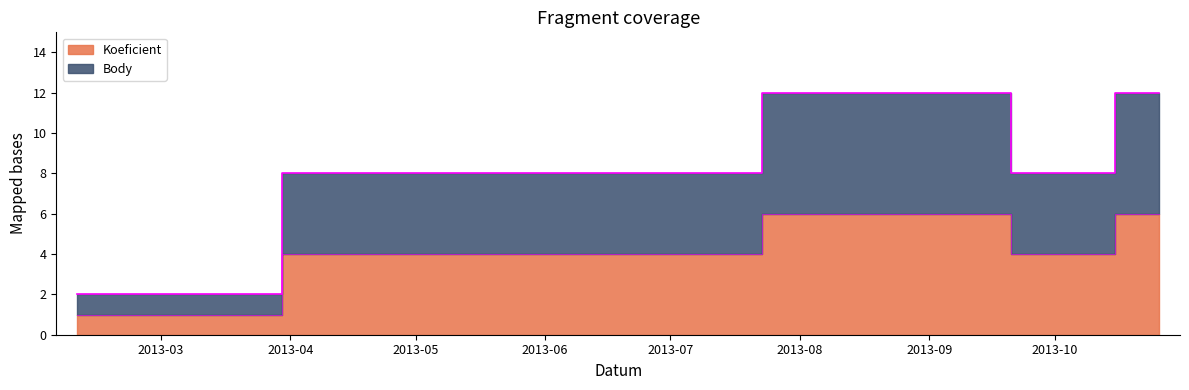

Which series has the largest total across all categories?

Koeficient